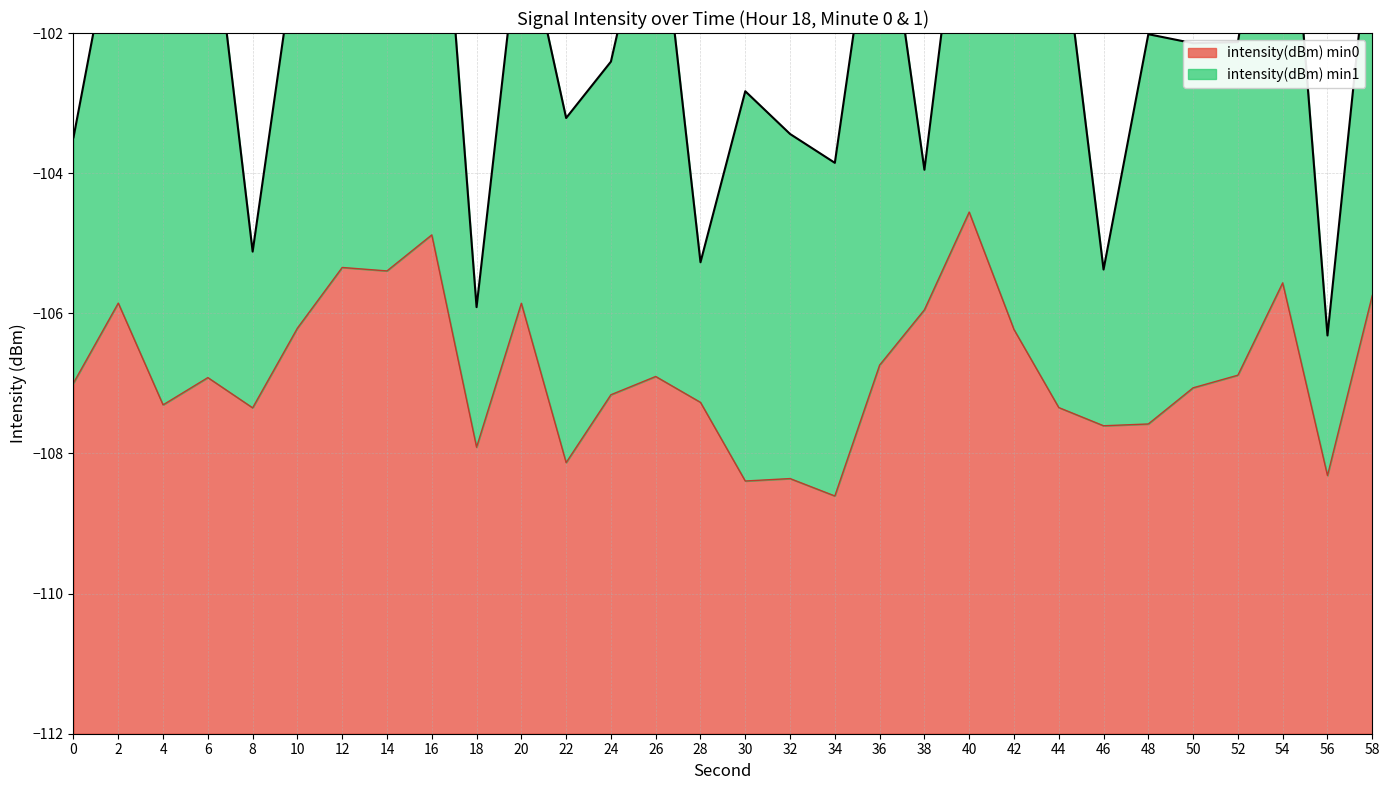

The chart shows a value of -162.3 at 8. True or false?

False